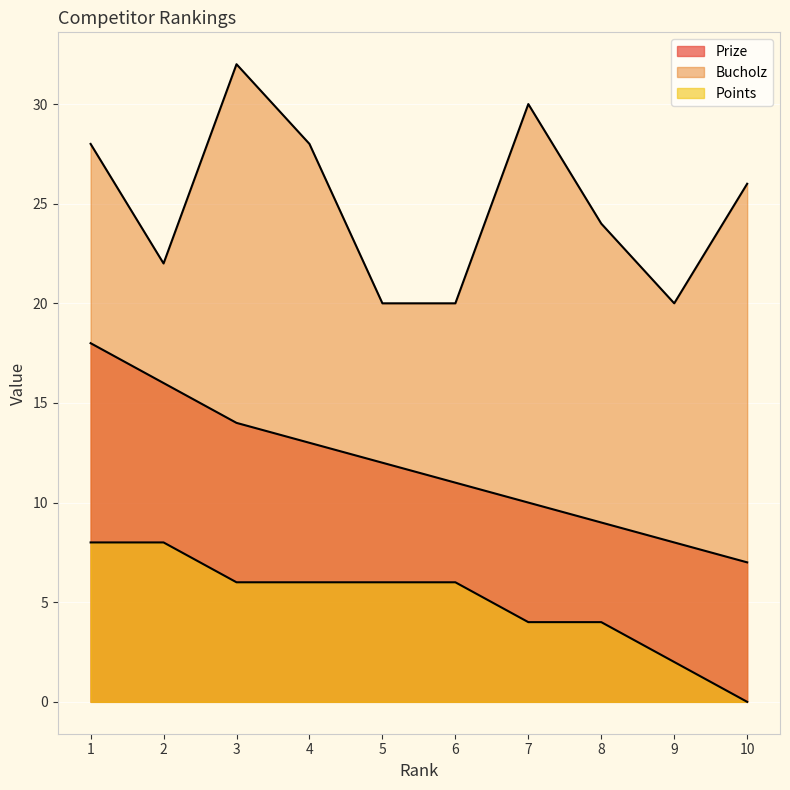

What is the difference between the Bucholz values at 5 and 7?

10